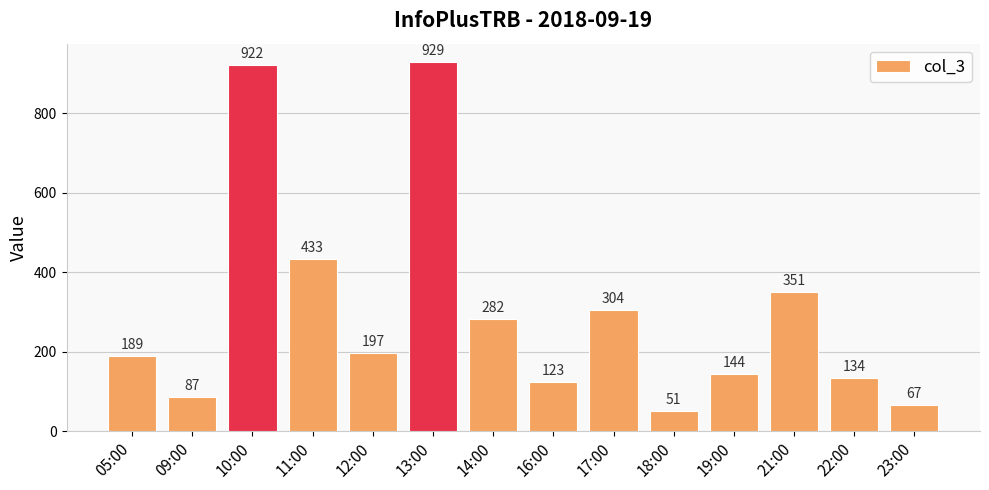

What is the greatest value displayed?

929